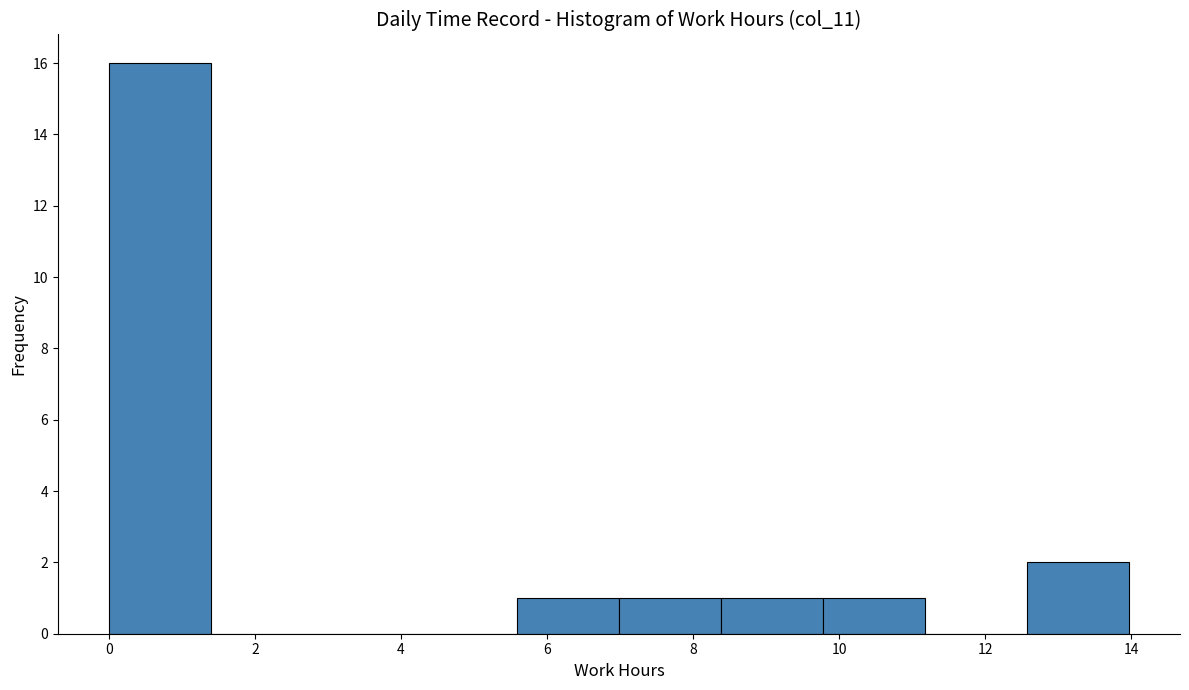

Reading left to right, list every bar in this chart as the range it spans on the x-axis followed by its height. Neither the bar edges nor the heights are printed on the chart, so give them approximately, as read against the axes.

0.0 to 1.4: 16
1.4 to 2.8: 0
2.8 to 4.2: 0
4.2 to 5.6: 0
5.6 to 7.0: 1
7.0 to 8.4: 1
8.4 to 9.8: 1
9.8 to 11.2: 1
11.2 to 12.6: 0
12.6 to 14.0: 2